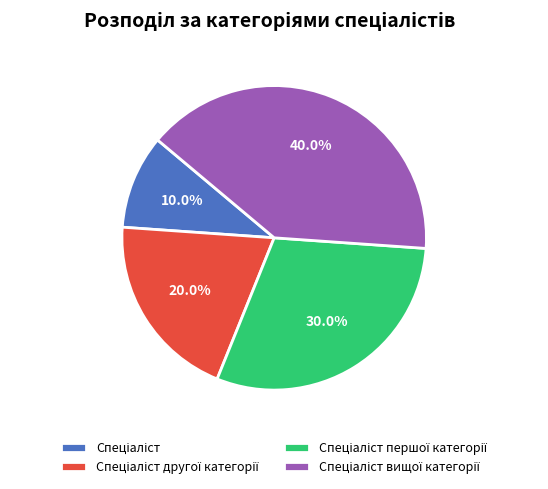

Is there any slice that represents more than half of the pie?

No